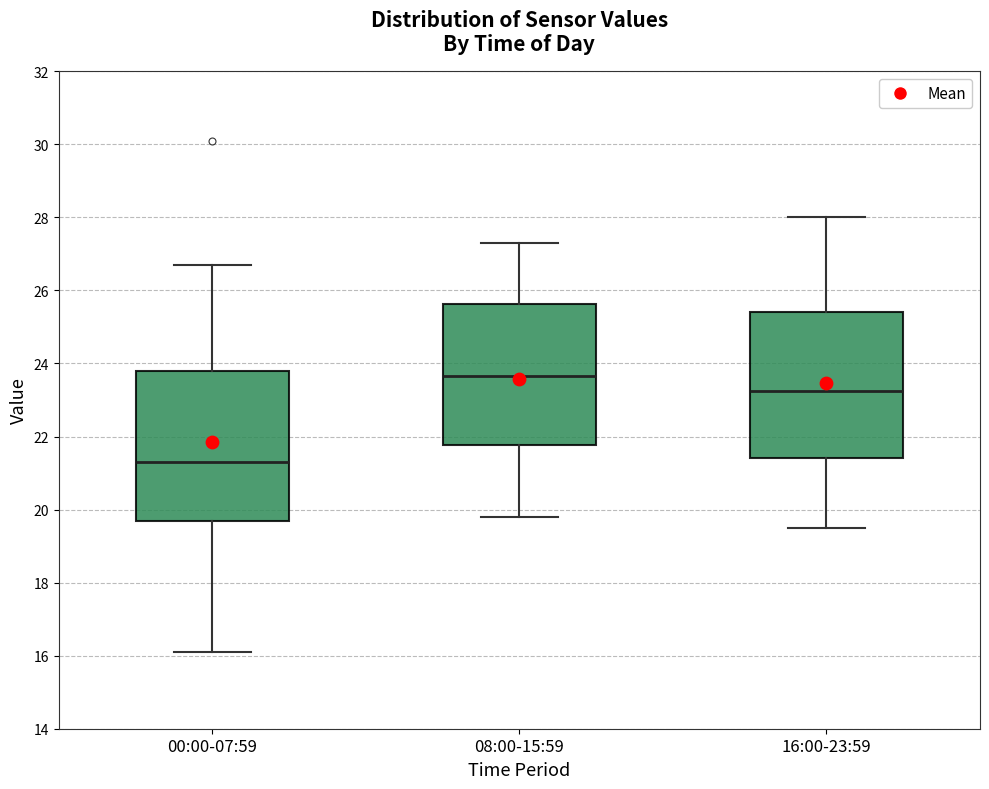

Where is the lower edge of the box for 08:00-15:59 on the y-axis? The values are not printed on the chart, so give them approximately, as read against the axis.

21.8